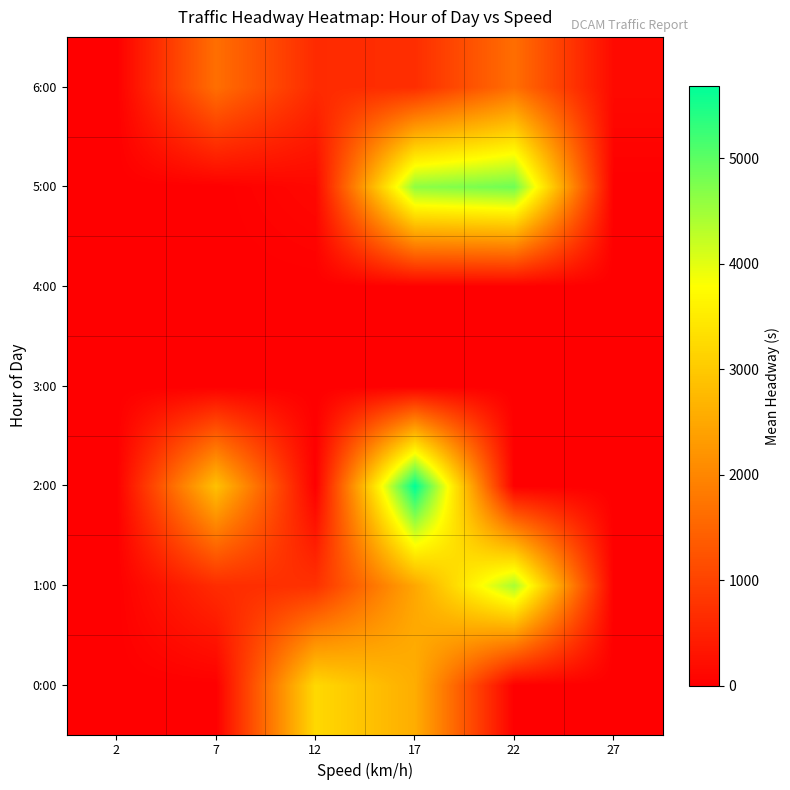

Which has a higher value, 7 or 2?

7